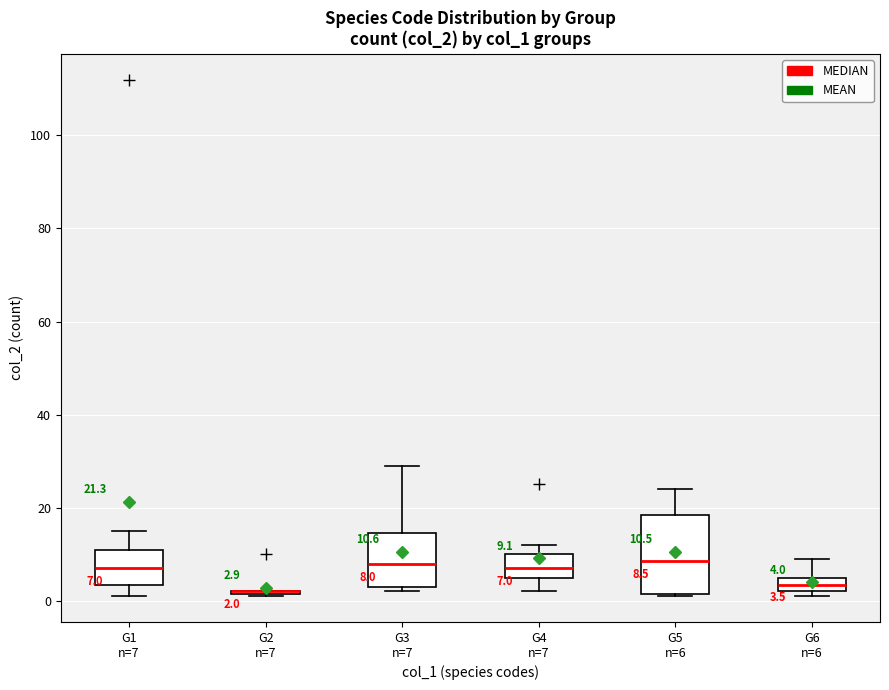

Comparing the boxes themselves (not the whiskers), which one is the tallest?

G5 n=6